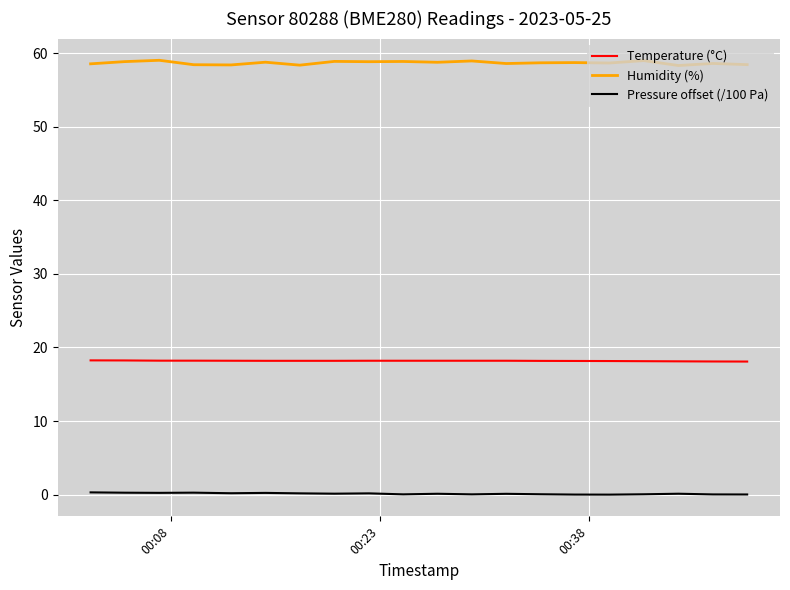

Which series has the widest spread of values?

Humidity (%)